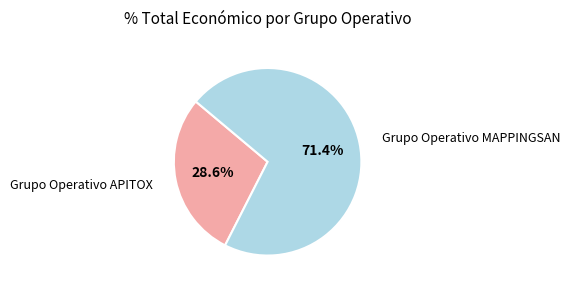

Which has a higher value, Grupo Operativo APITOX or Grupo Operativo MAPPINGSAN?

Grupo Operativo MAPPINGSAN